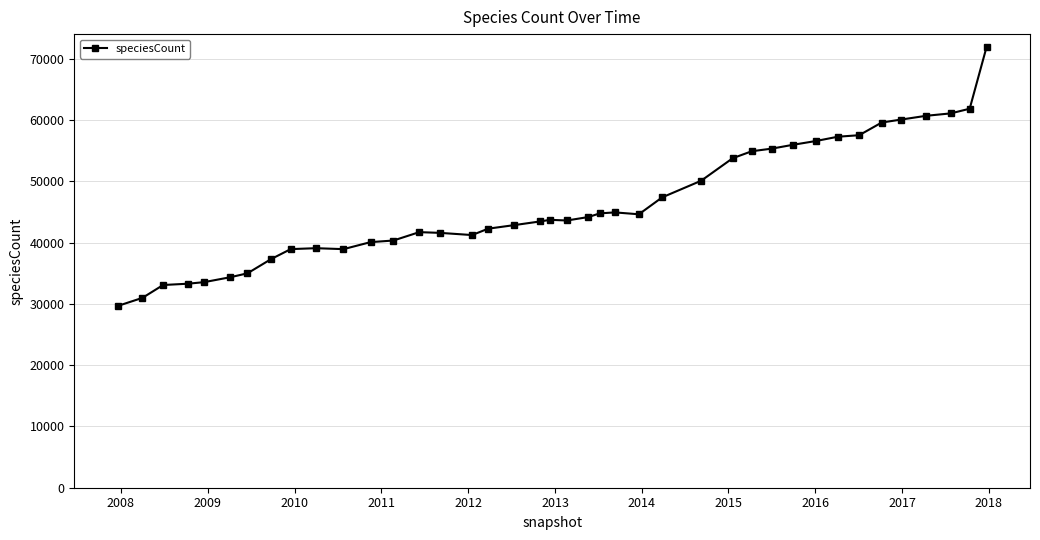

What is the value of the 38th point from the left?

61100